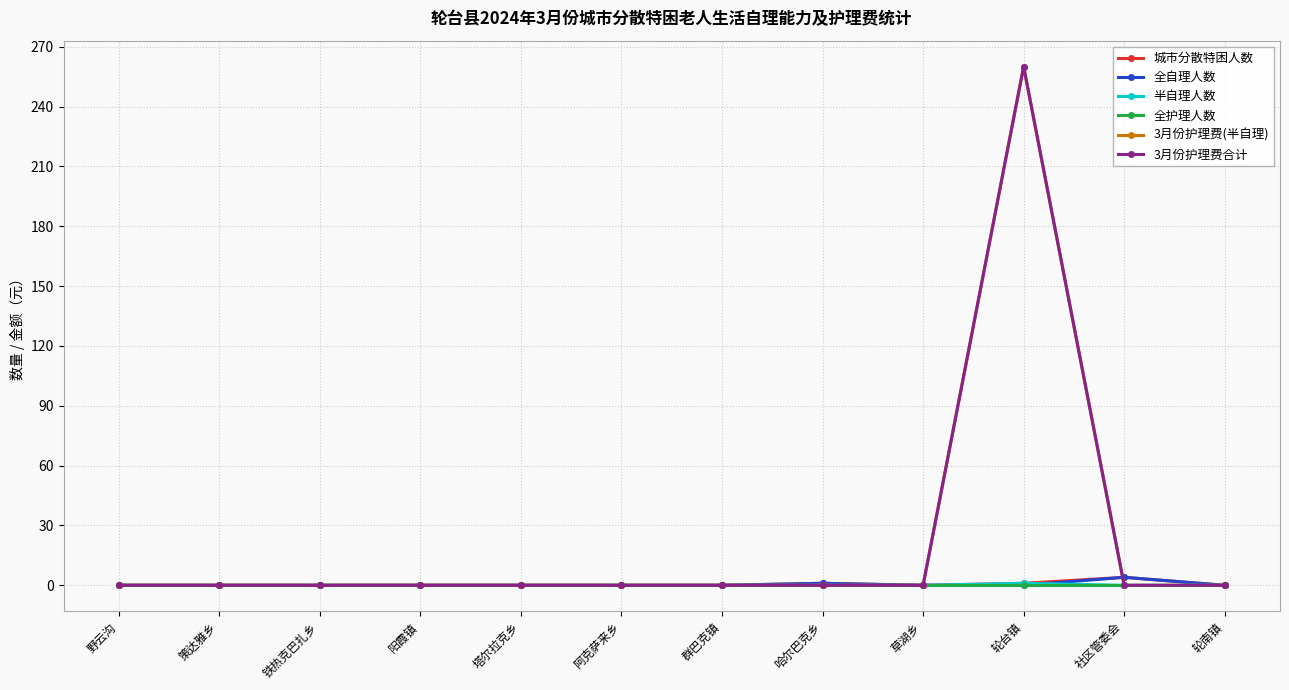

What is the label of the 1st point from the right?

轮南镇